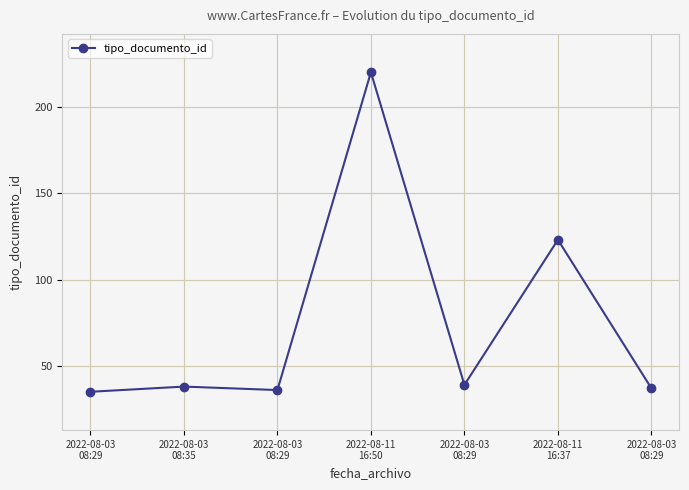

How many lines are shown in the chart?

1